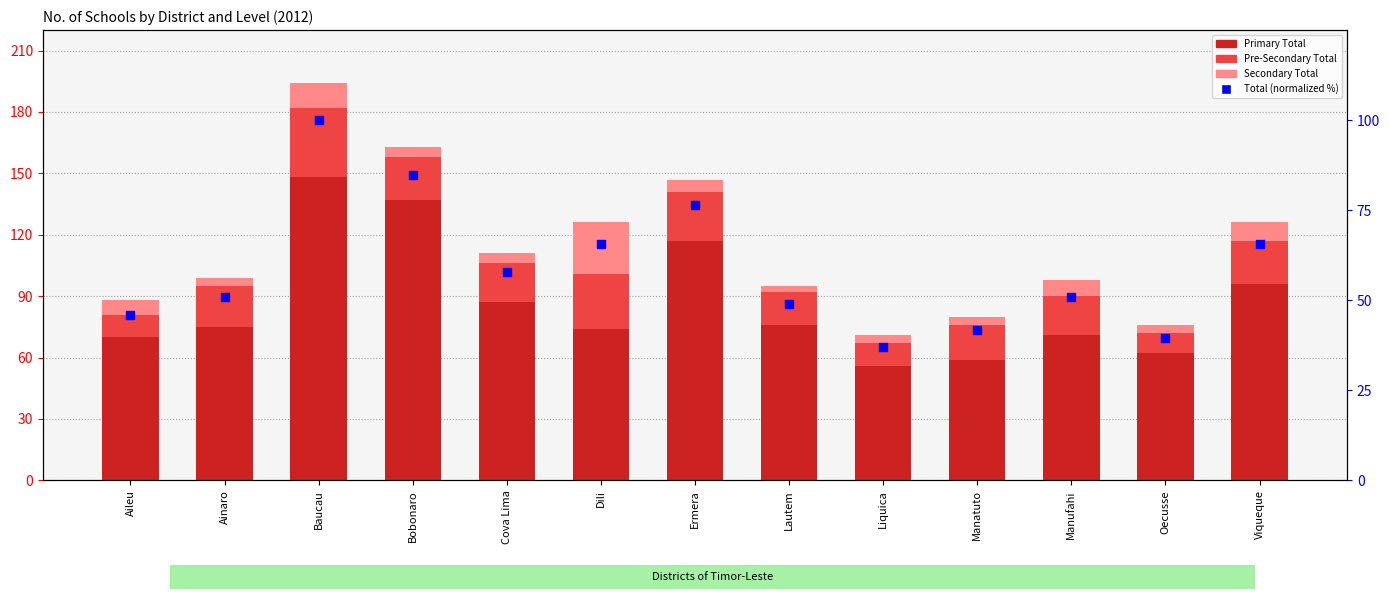

Which series reaches the maximum Y coordinate?

Primary Total